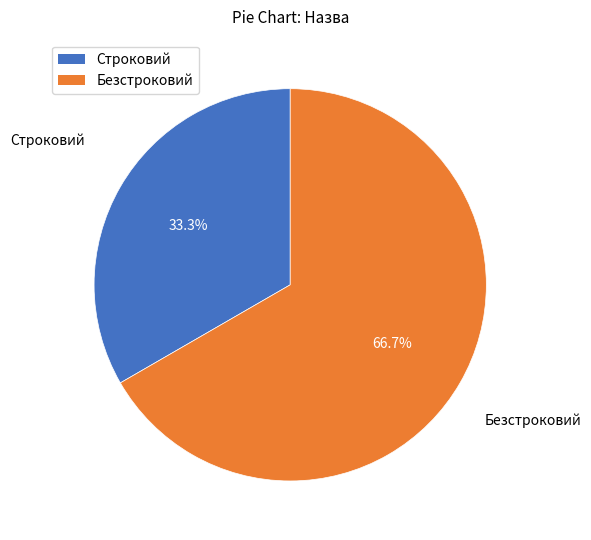

Rank the categories by value from highest to lowest.

Безстроковий, Строковий